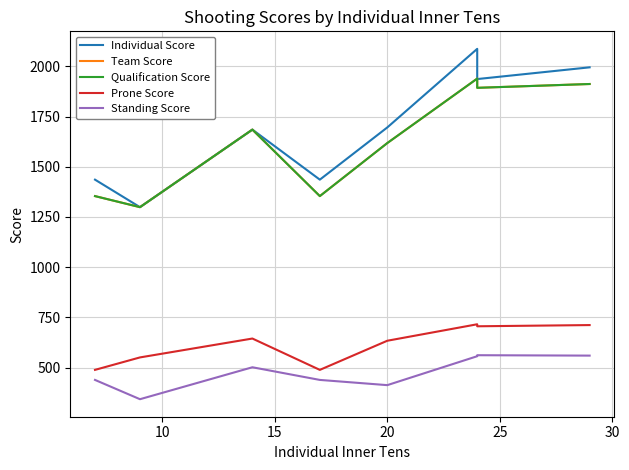

Is the value of Qualification Score at 15 greater than the value of Standing Score at 20?

Yes